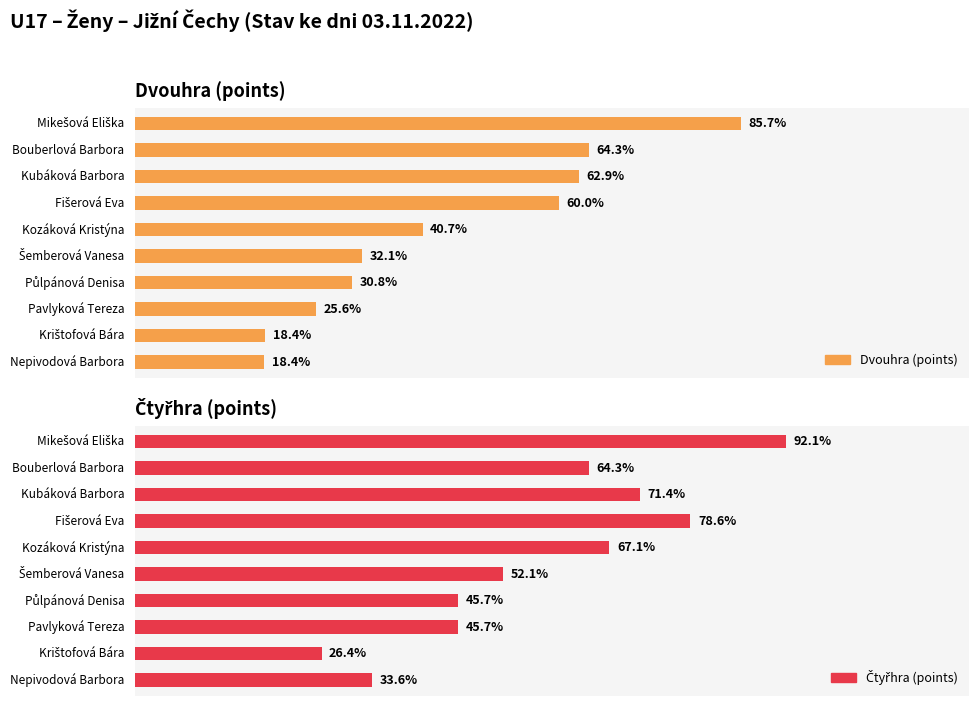

What is the label of the 10th bar from the right?

Mikešová Eliška